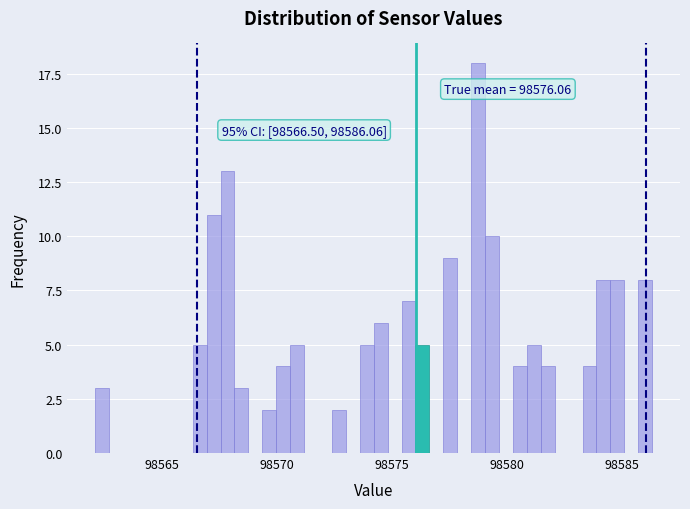

Around what value on the x-axis is the tallest bar? Give the approximate position of its centre, as read against the axis.

98578.5